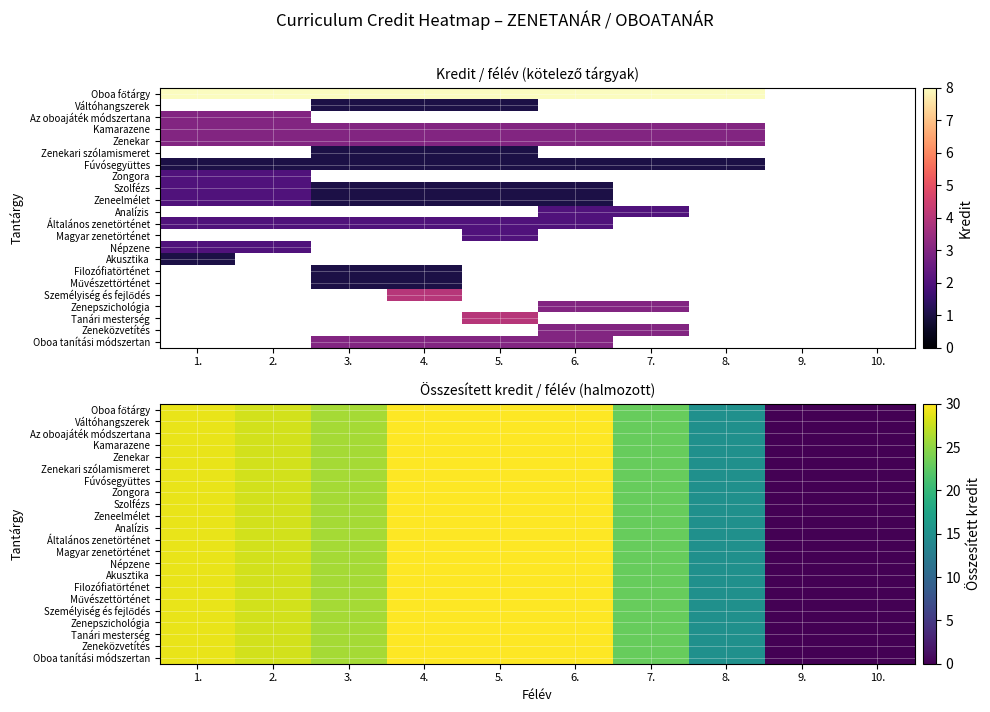

Which series has the largest total across all categories?

Oboa főtárgy